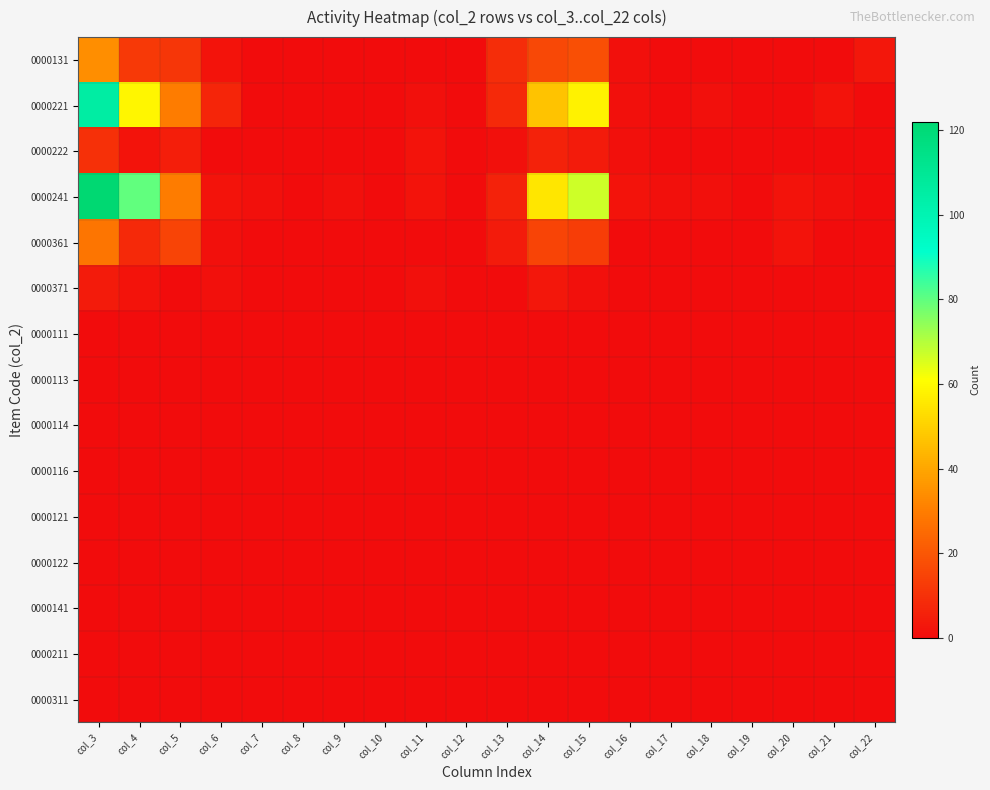

List the series in order of their peak value, highest first.

0000241, 0000221, 0000131, 0000361, 0000222, 0000371, 0000111, 0000113, 0000114, 0000116, 0000121, 0000122, 0000141, 0000211, 0000311